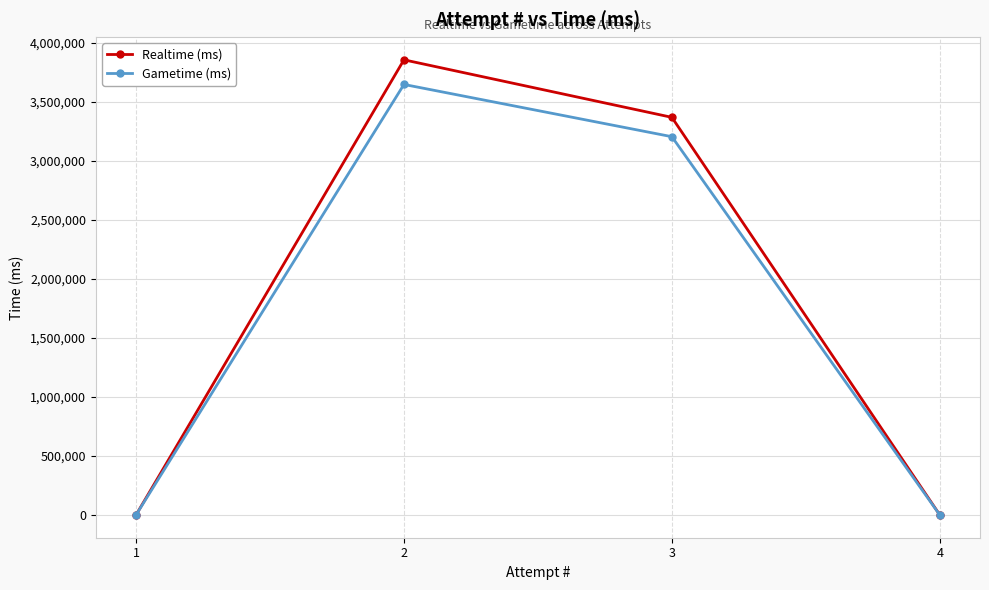

Rank the series by their maximum value, from lowest to highest.

Gametime (ms), Realtime (ms)